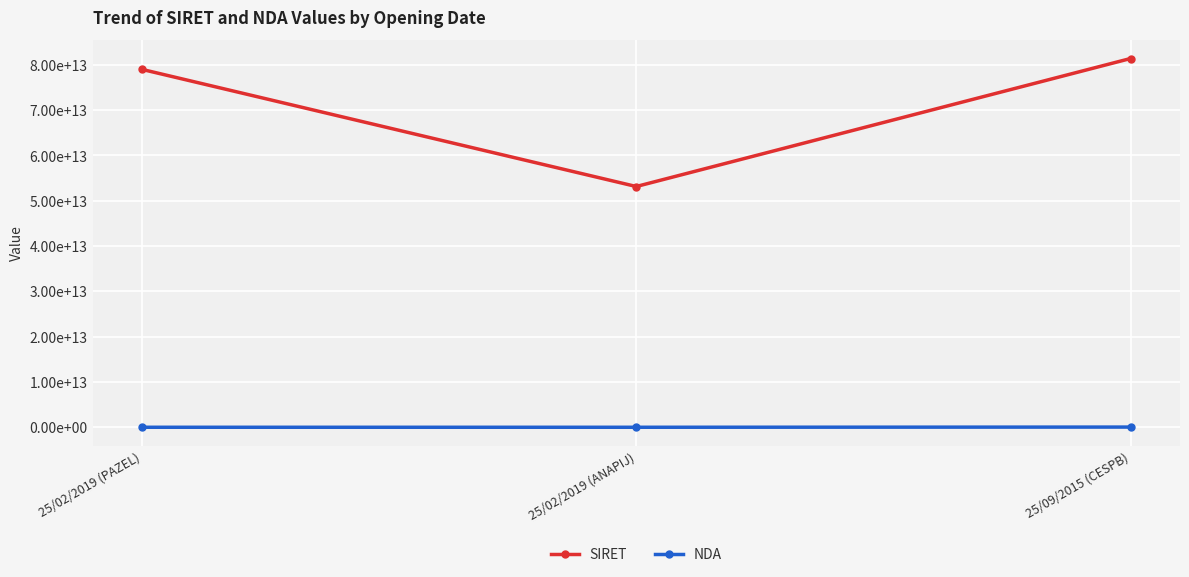

Does the chart have visible grid lines?

Yes